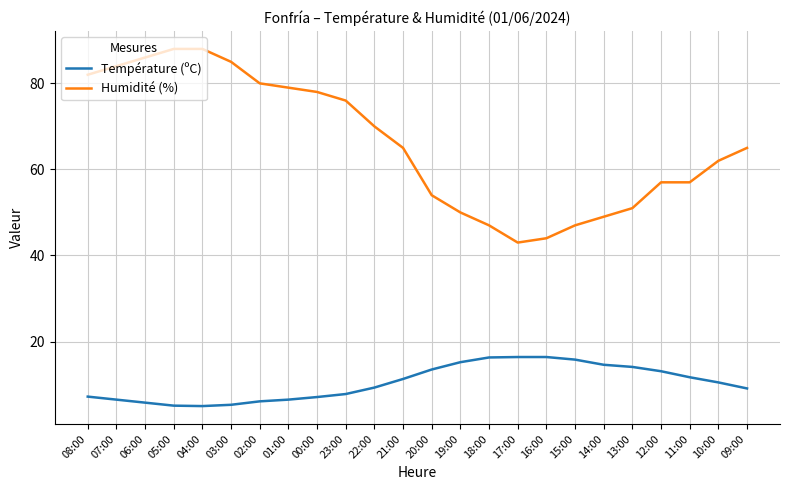

What is the difference between the Température (ºC) values at 12:00 and 15:00?

2.7